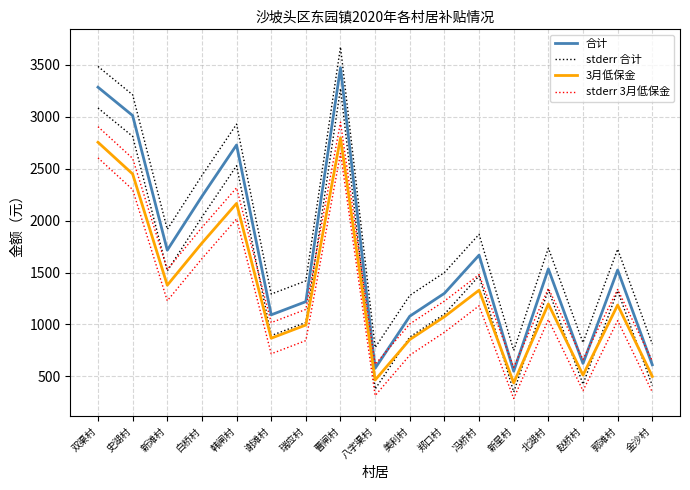

Reading left to right, extract all data points from this chart.

合计: 3282.6	3010.0	1715.2	2232.6	2727.0	1092.8	1219.8	3470.4	578.4	1079.8	1299.8	1667.2	550.4	1534.2	625.4	1524.2	612.4
stderr 合计: 3482.6	3210.0	1915.2	2432.6	2927.0	1292.8	1419.8	3670.4	778.4	1279.8	1499.8	1867.2	750.4	1734.2	825.4	1724.2	812.4
3月低保金: 2753.0	2448.0	1378.0	1783.0	2165.0	868.0	995.0	2796.0	466.0	855.0	1075.0	1330.0	438.0	1197.0	513.0	1187.0	500.0
stderr 3月低保金: 2903.0	2598.0	1528.0	1933.0	2315.0	1018.0	1145.0	2946.0	616.0	1005.0	1225.0	1480.0	588.0	1347.0	663.0	1337.0	650.0